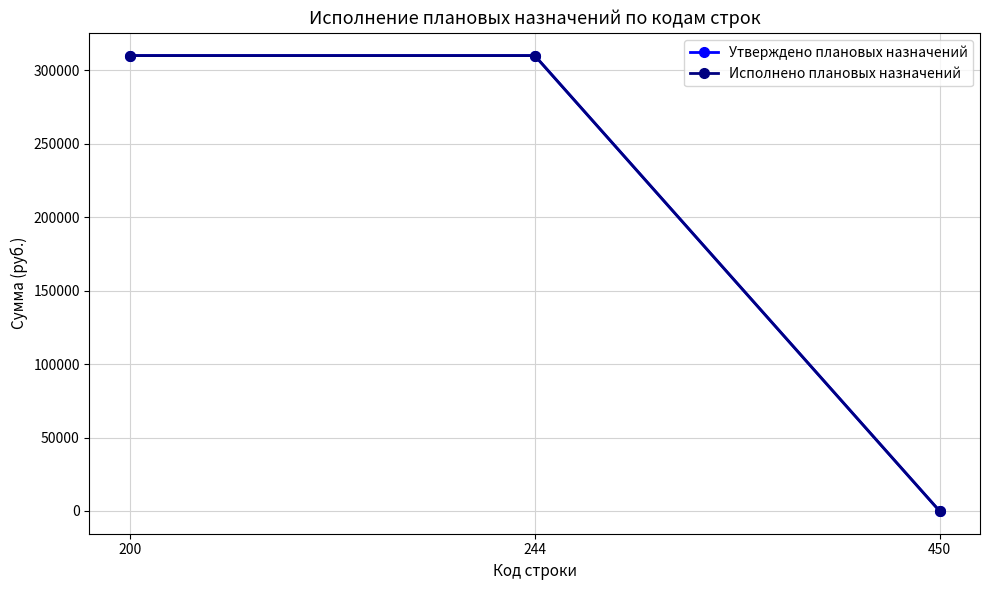

What is the value of the Утверждено плановых назначений point at the 2nd from the left?

310000